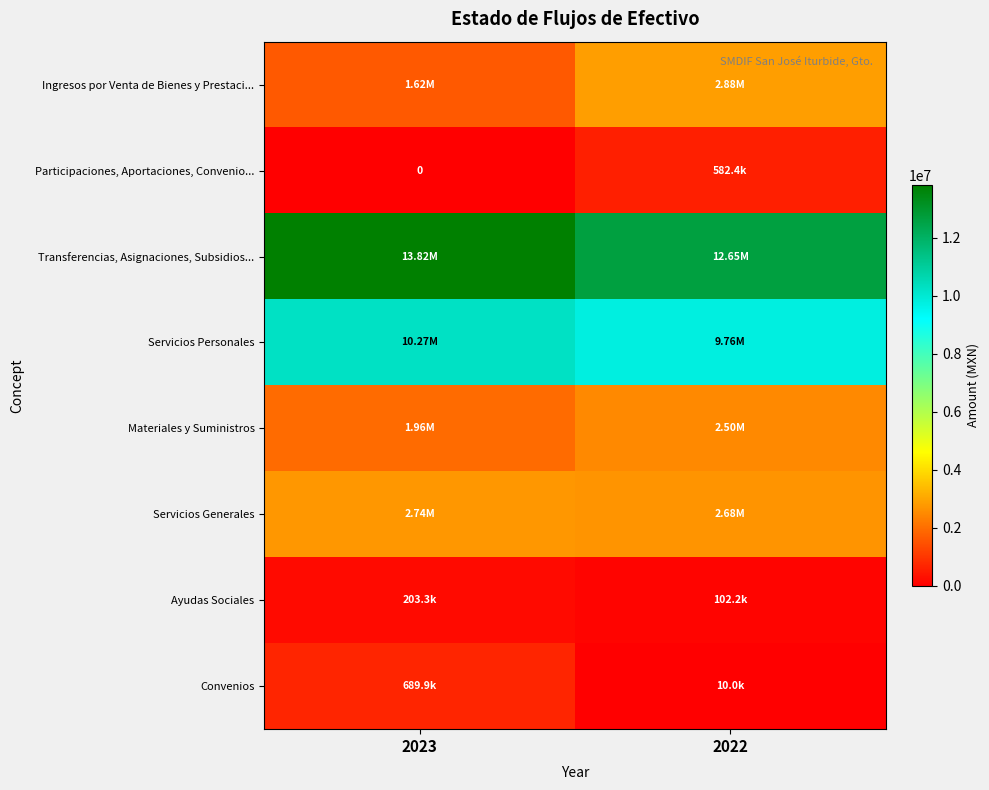

Between 2023 and 2022, which series saw the biggest shift?

Ingresos por Venta de Bienes y Prestaci...